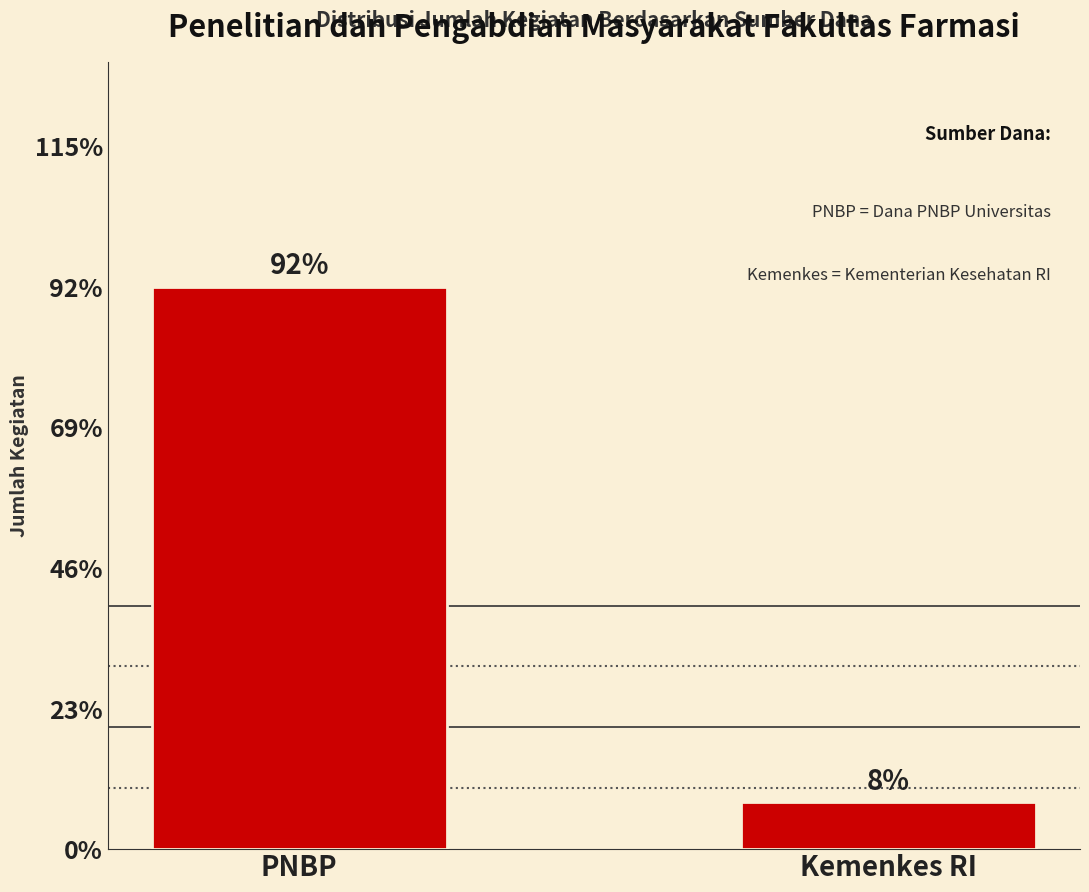

Does the chart contain any negative values?

No